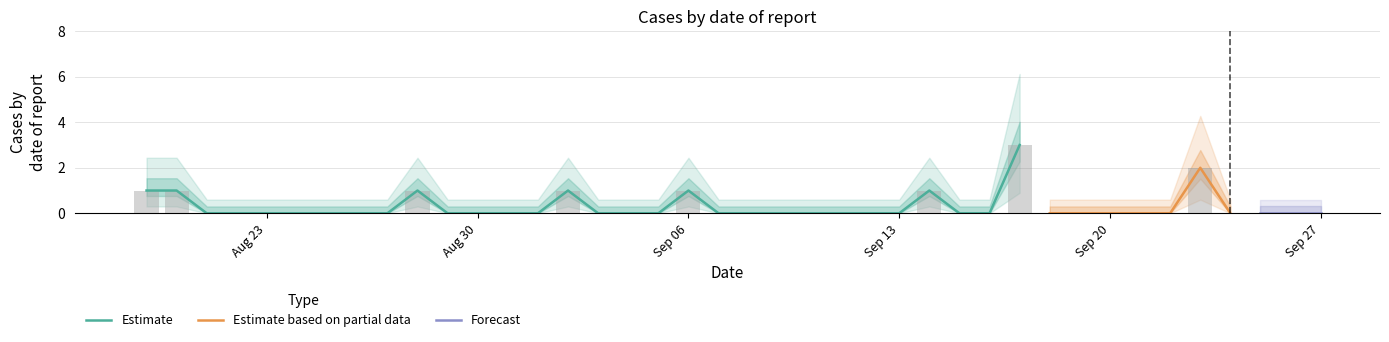

What is the maximum value shown in the chart?

3